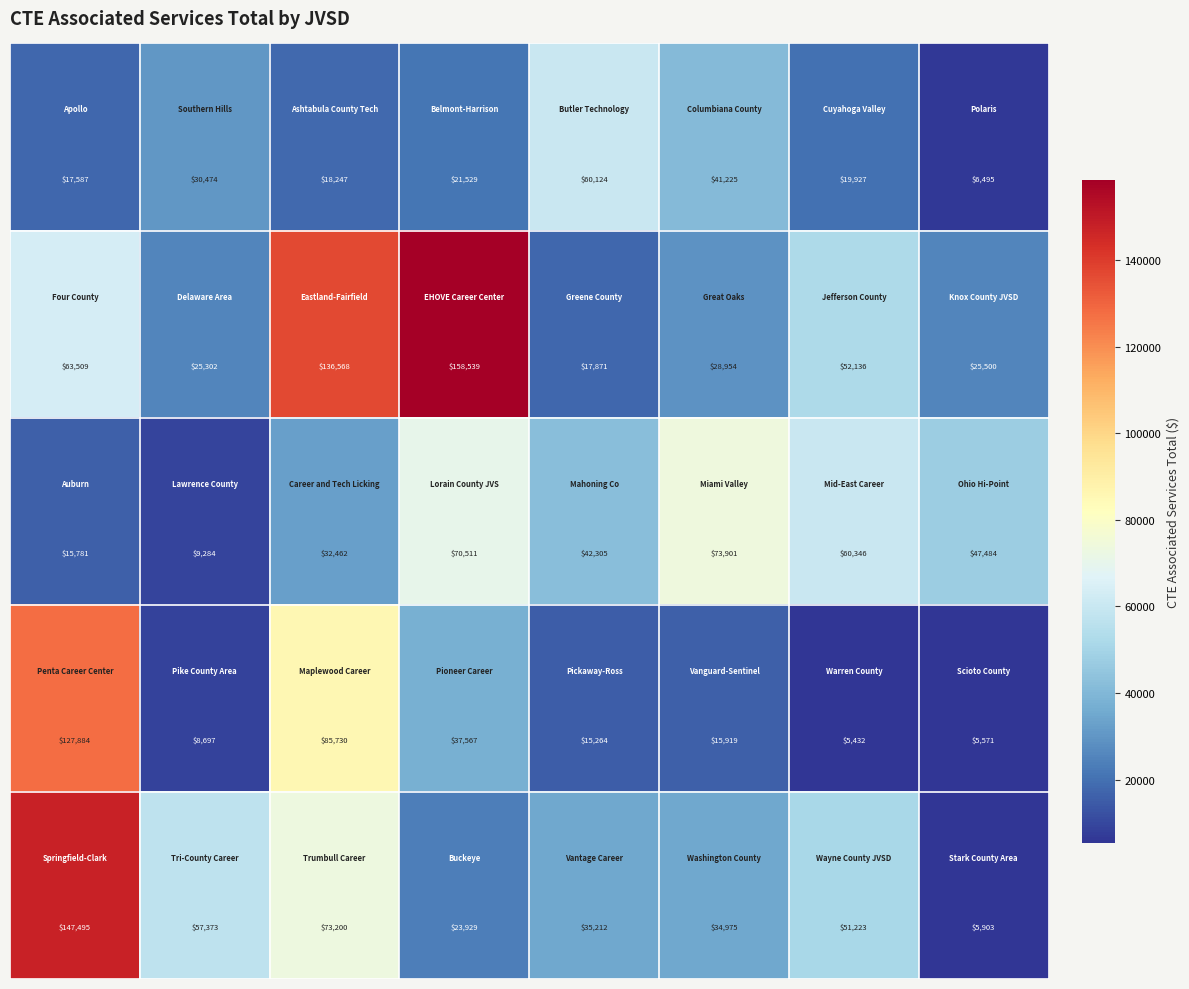

What is the minimum value shown in the chart?

5432